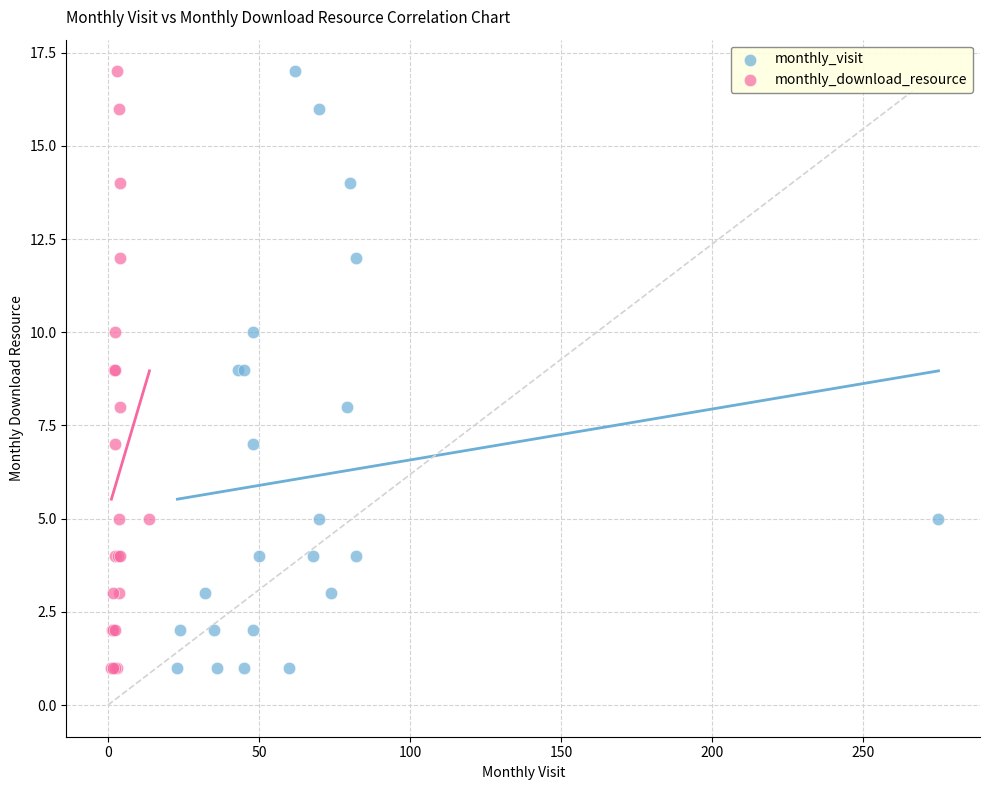

What are all the series names shown in the legend?

monthly_visit, monthly_download_resource